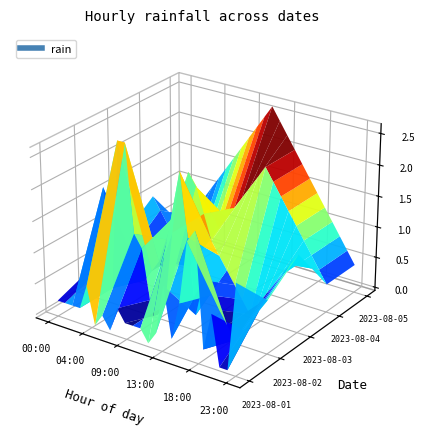

Reading left to right, list all the values displayed in this chart.

2023-08-01: 00:00=0.2	01:00=0.2	02:00=0.2	03:00=0.2	04:00=0.6	05:00=0.0	06:00=0.2	07:00=0.0	08:00=0.4	09:00=0.2	10:00=0.2	11:00=0.2	12:00=0.0	13:00=0.2	14:00=1.0	15:00=0.2	16:00=0.8	17:00=1.8	18:00=2.0	19:00=0.2	20:00=0.8	21:00=0.0	22:00=0.0	23:00=1.4
2023-08-02: 00:00=0.4	01:00=0.4	02:00=1.8	03:00=0.2	04:00=2.6	05:00=2.6	06:00=1.2	07:00=1.0	08:00=0.2	09:00=0.0	10:00=0.2	11:00=1.4	12:00=2.4	13:00=1.4	14:00=0.2	15:00=0.8	16:00=0.6	17:00=0.4	18:00=0.2	19:00=0.0	20:00=0.2	21:00=0.4	22:00=0.6	23:00=0.8
2023-08-03: 00:00=0.6	01:00=0.4	02:00=0.2	03:00=0.0	04:00=0.2	05:00=0.4	06:00=0.8	07:00=1.2	08:00=1.6	09:00=2.0	10:00=1.8	11:00=1.4	12:00=1.0	13:00=0.8	14:00=0.6	15:00=0.4	16:00=0.2	17:00=0.0	18:00=0.2	19:00=0.4	20:00=0.6	21:00=0.8	22:00=1.0	23:00=1.2
2023-08-04: 00:00=1.0	01:00=0.8	02:00=0.6	03:00=0.4	04:00=0.2	05:00=0.0	06:00=0.2	07:00=0.4	08:00=0.6	09:00=0.8	10:00=1.0	11:00=1.2	12:00=1.4	13:00=1.6	14:00=1.8	15:00=2.0	16:00=1.8	17:00=1.6	18:00=1.4	19:00=1.2	20:00=1.0	21:00=0.8	22:00=0.6	23:00=0.4
2023-08-05: 00:00=0.2	01:00=0.4	02:00=0.6	03:00=0.8	04:00=1.0	05:00=1.2	06:00=1.4	07:00=1.6	08:00=1.8	09:00=2.0	10:00=2.2	11:00=2.4	12:00=2.6	13:00=2.4	14:00=2.2	15:00=2.0	16:00=1.8	17:00=1.6	18:00=1.4	19:00=1.2	20:00=1.0	21:00=0.8	22:00=0.6	23:00=0.4